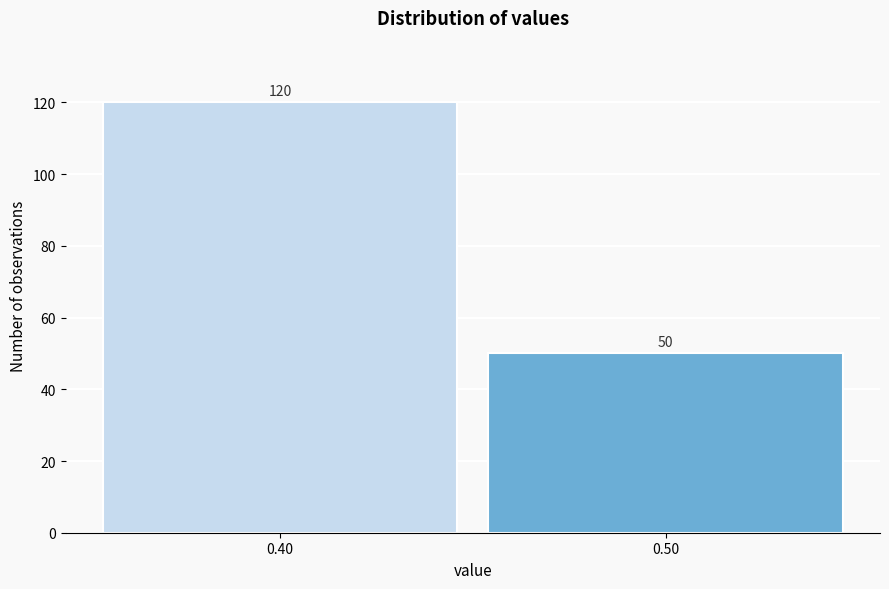

Reading right to left, list all the values displayed in this chart.

0.50=50	0.40=120